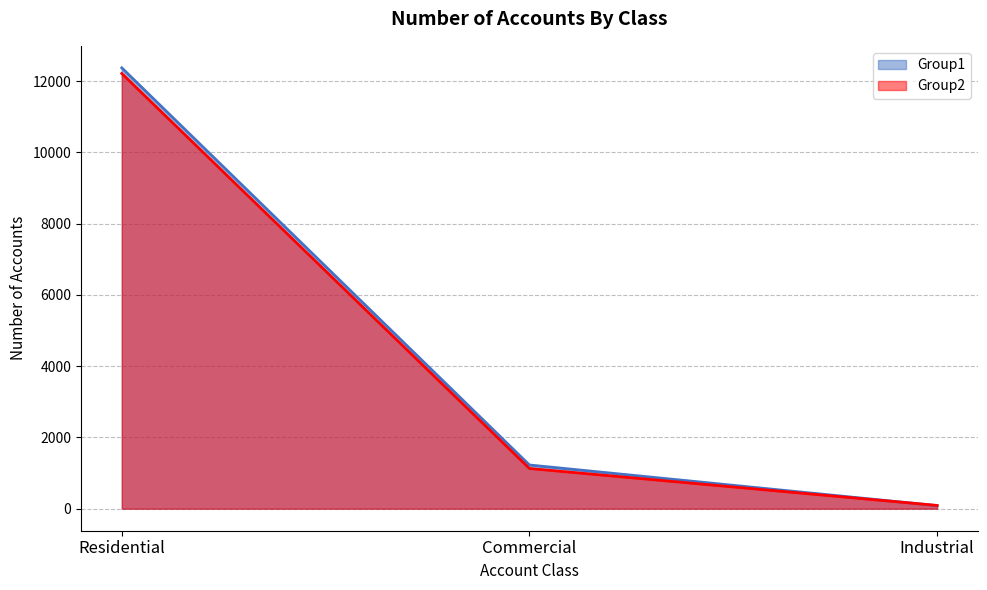

What is the greatest value displayed?

12371